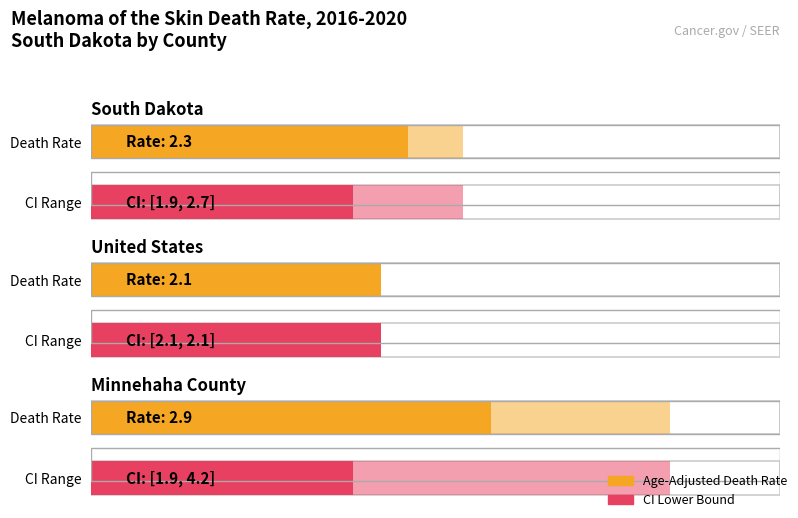

What is the average value?

2.4